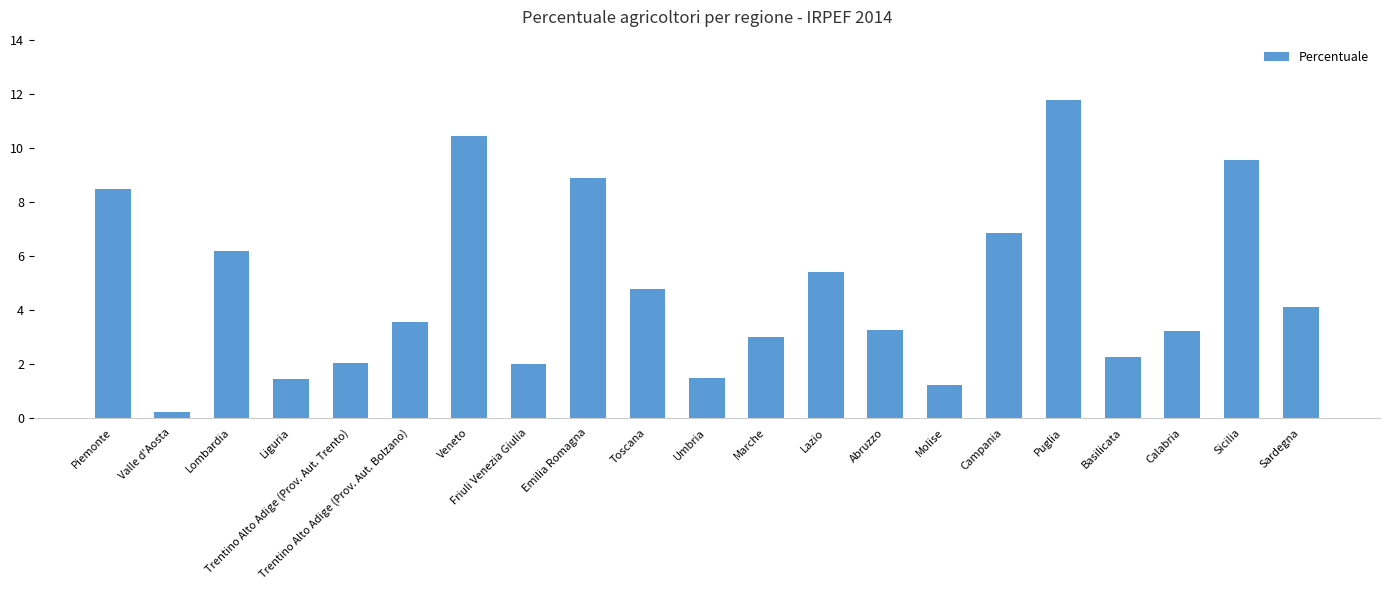

True or false: the data shows 13.5 at Piemonte.

False